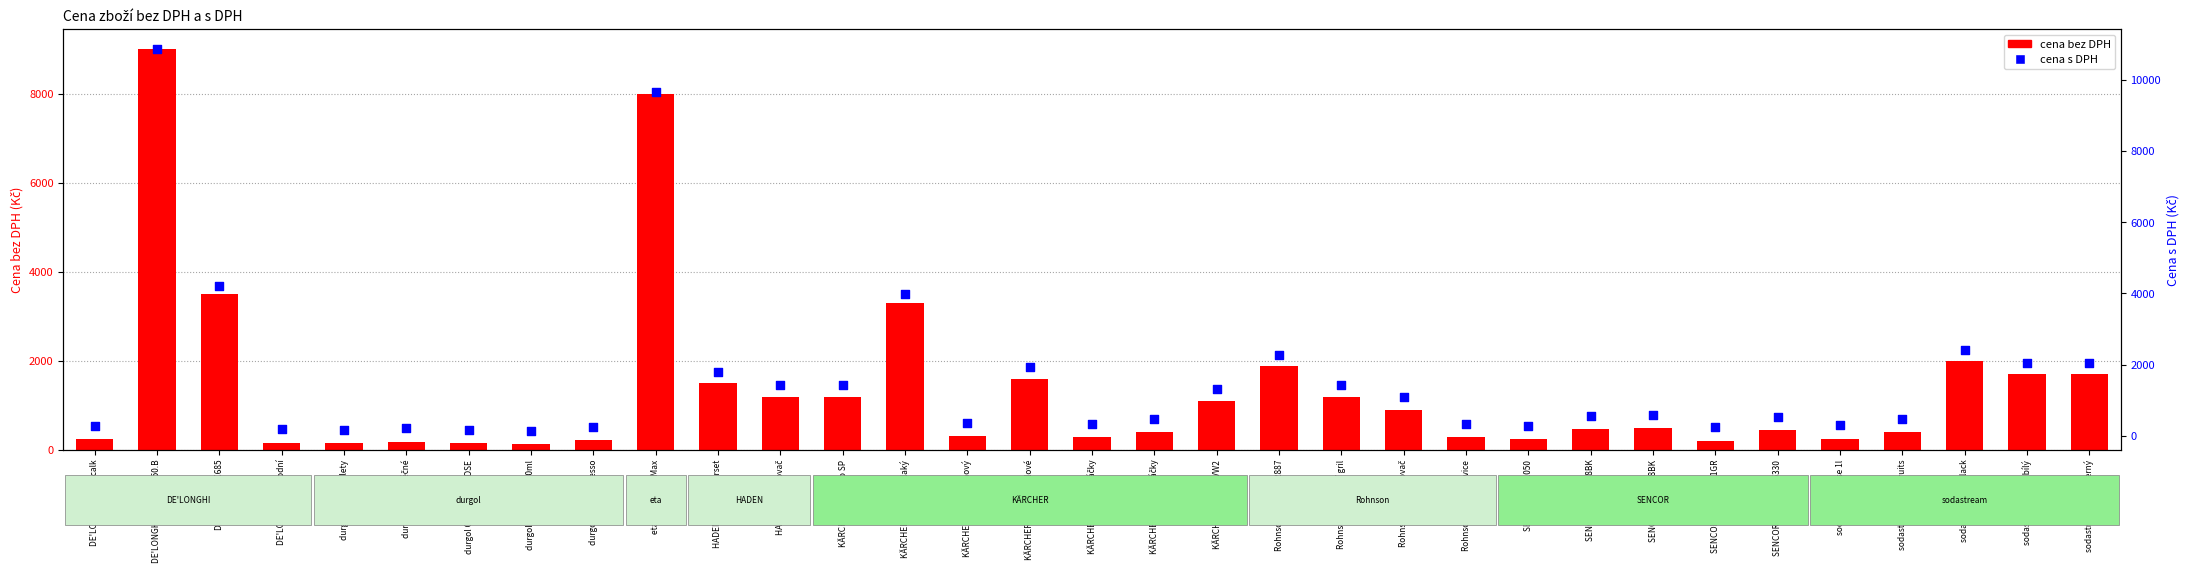

Which series contains the lowest Y value?

cena bez DPH